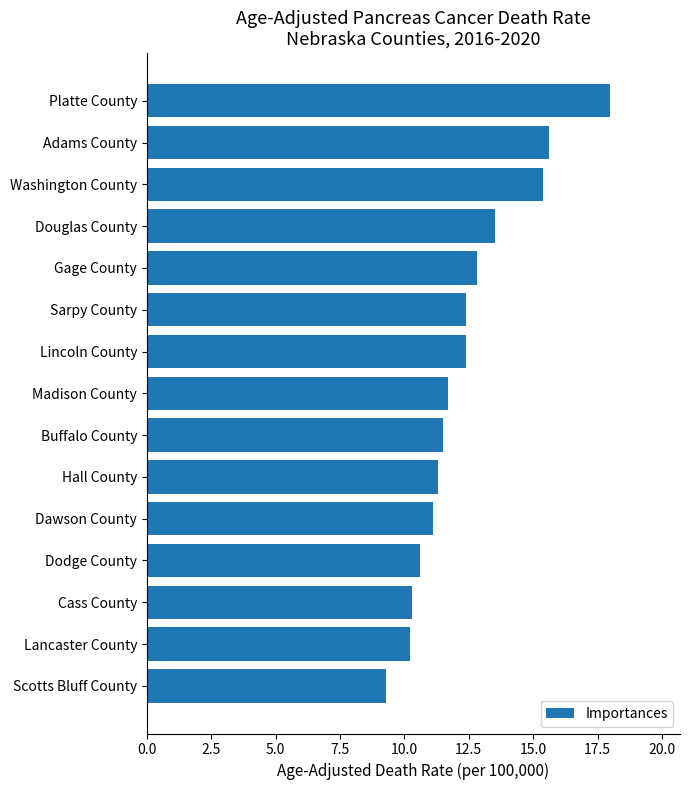

Count the number of values greater than 11.

11